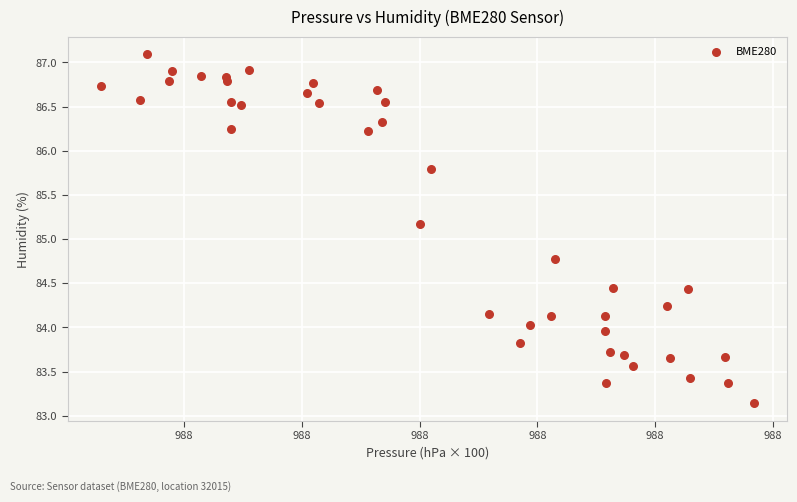

What Y value in the scatter plot is closest to 85?

85.2